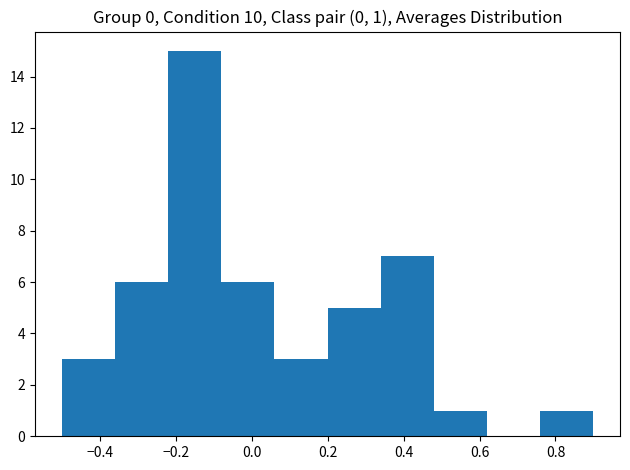

Over which range of the x-axis is the bar tallest?

-0.22 to -0.08